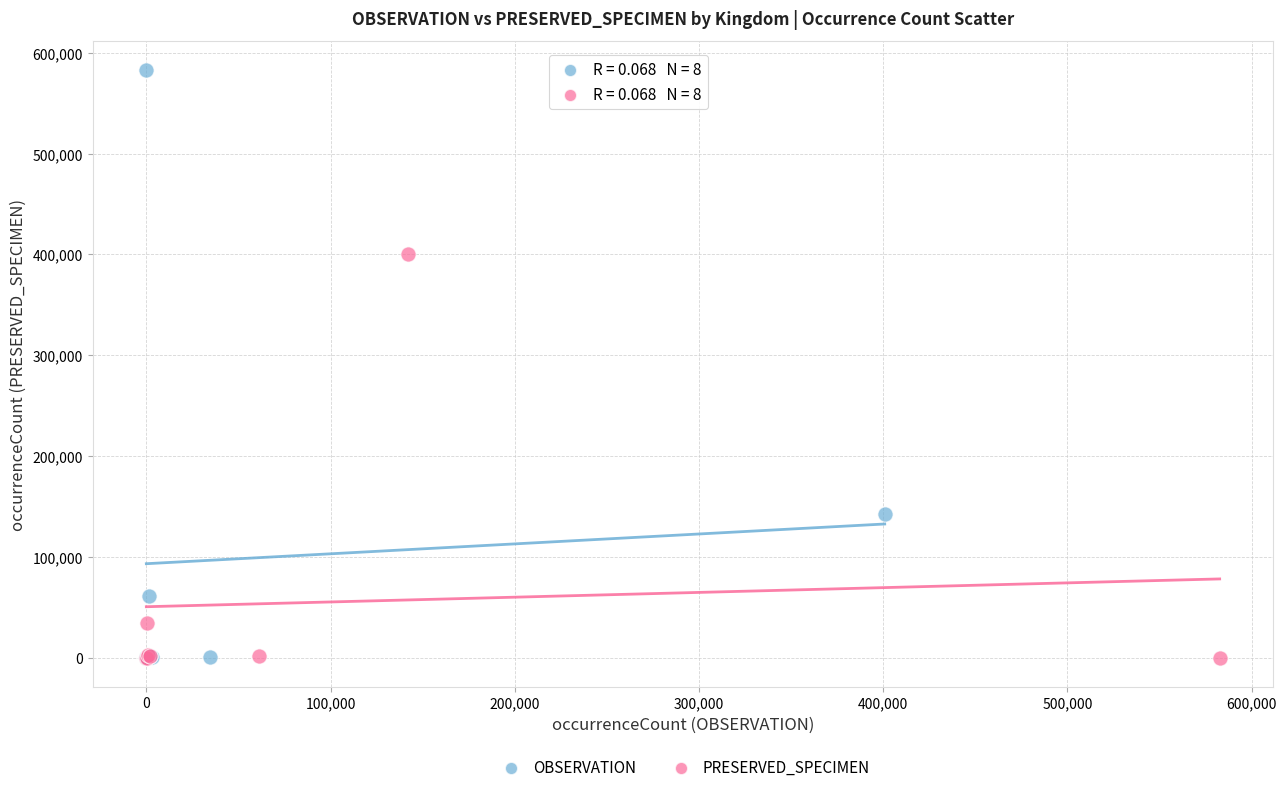

Which series has the largest Y range (max minus min)?

OBSERVATION